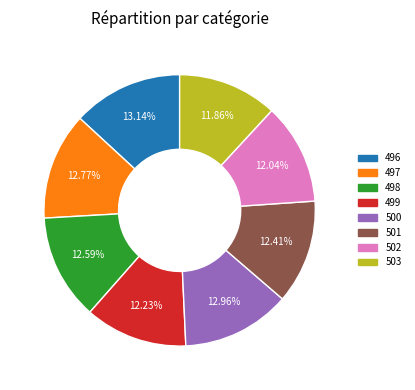

What percentage do 501 and 497 together represent?

25.2%